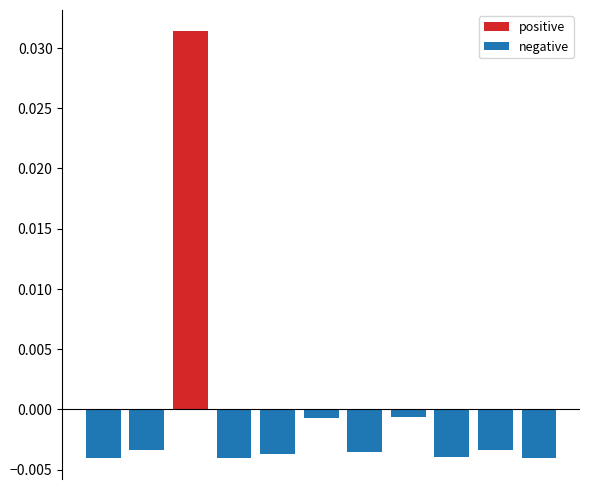

At 4, list the series in order from largest to smallest.

positive, negative